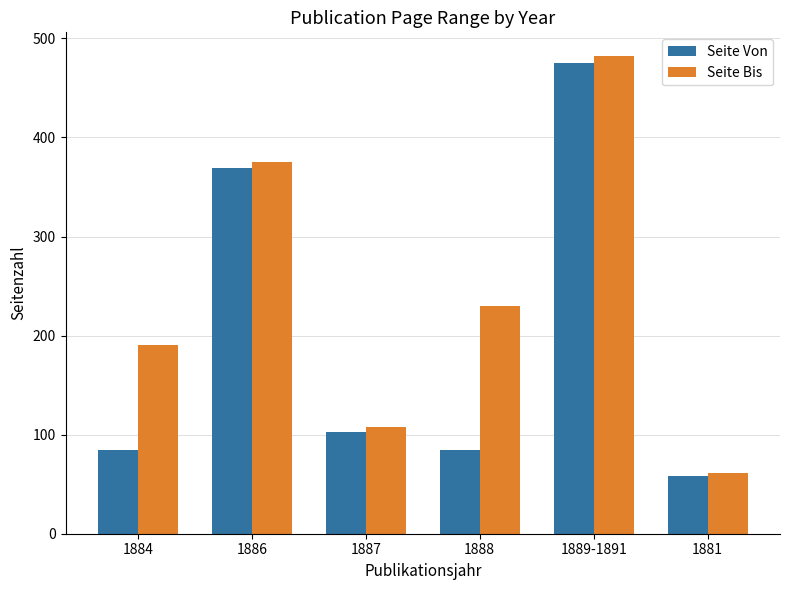

At which category is the sum across all series the highest?

1889-1891